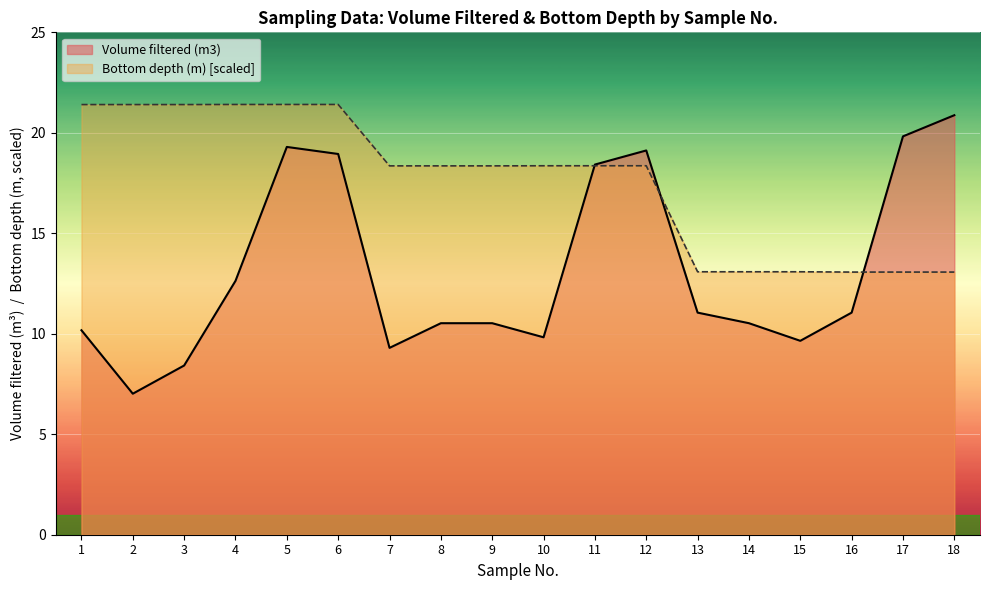

Rank the series by their maximum value, from highest to lowest.

Bottom depth (m) [scaled], Volume filtered (m3)